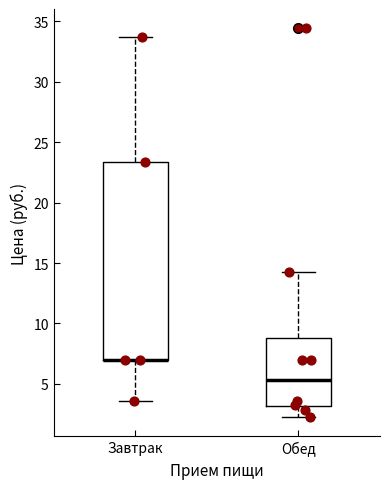

Which box is the tallest, from its lower edge to its upper edge?

Завтрак